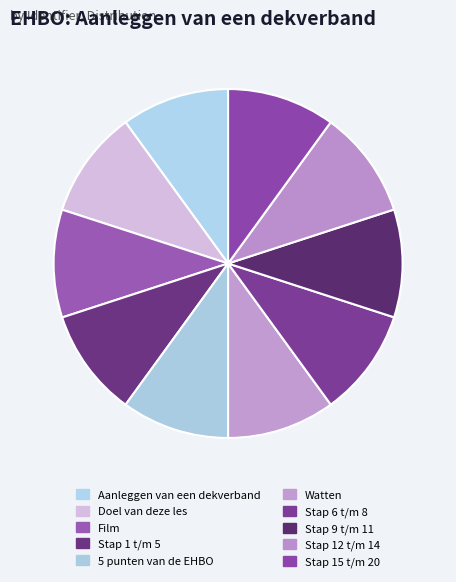

Is it true that 5 punten van de EHBO is 19% of the pie?

False